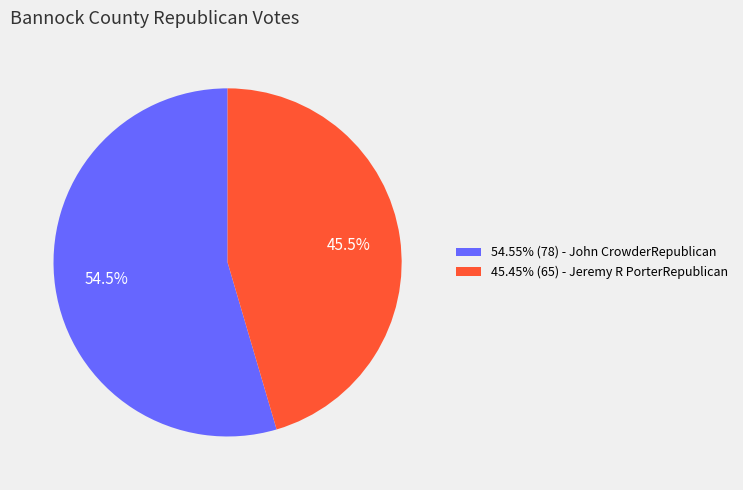

Approximately how many times larger is the value at 45.45% (65) - Jeremy R PorterRepublican compared to 54.55% (78) - John CrowderRepublican?

0.8